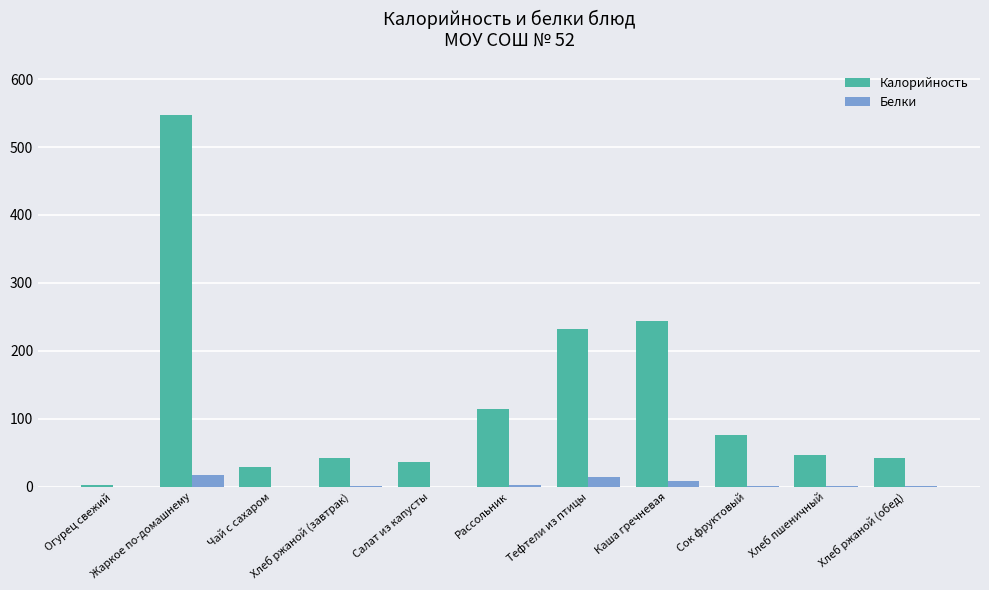

Is the value of Калорийность at Хлеб пшеничный greater than the value of Белки at Хлеб пшеничный?

Yes